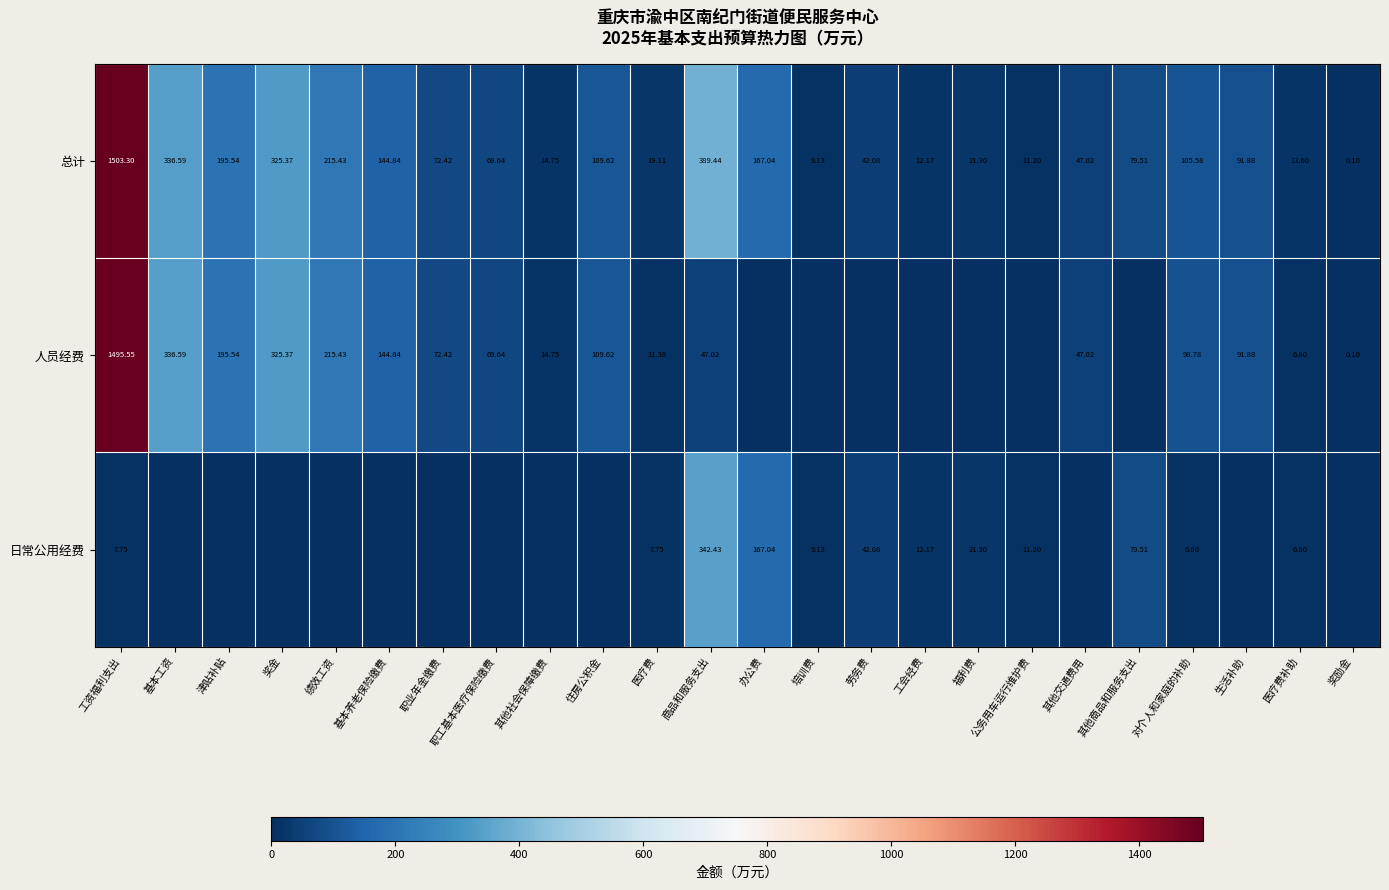

Is the value of 人员经费 at 职工基本医疗保险缴费 greater than the value of 日常公用经费 at 工会经费?

Yes